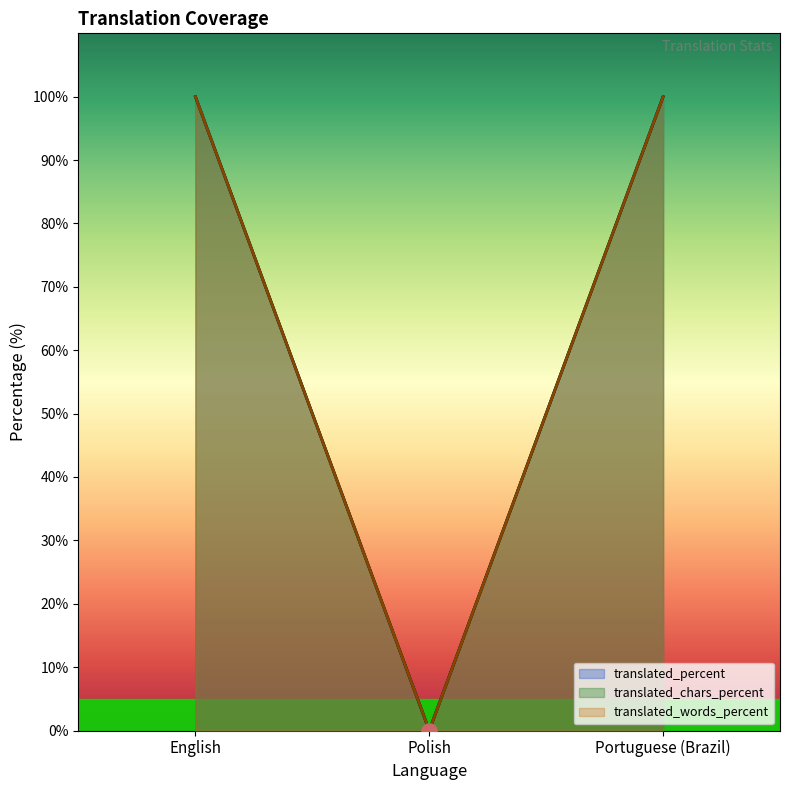

What is the total value across all series at Portuguese (Brazil)?

300